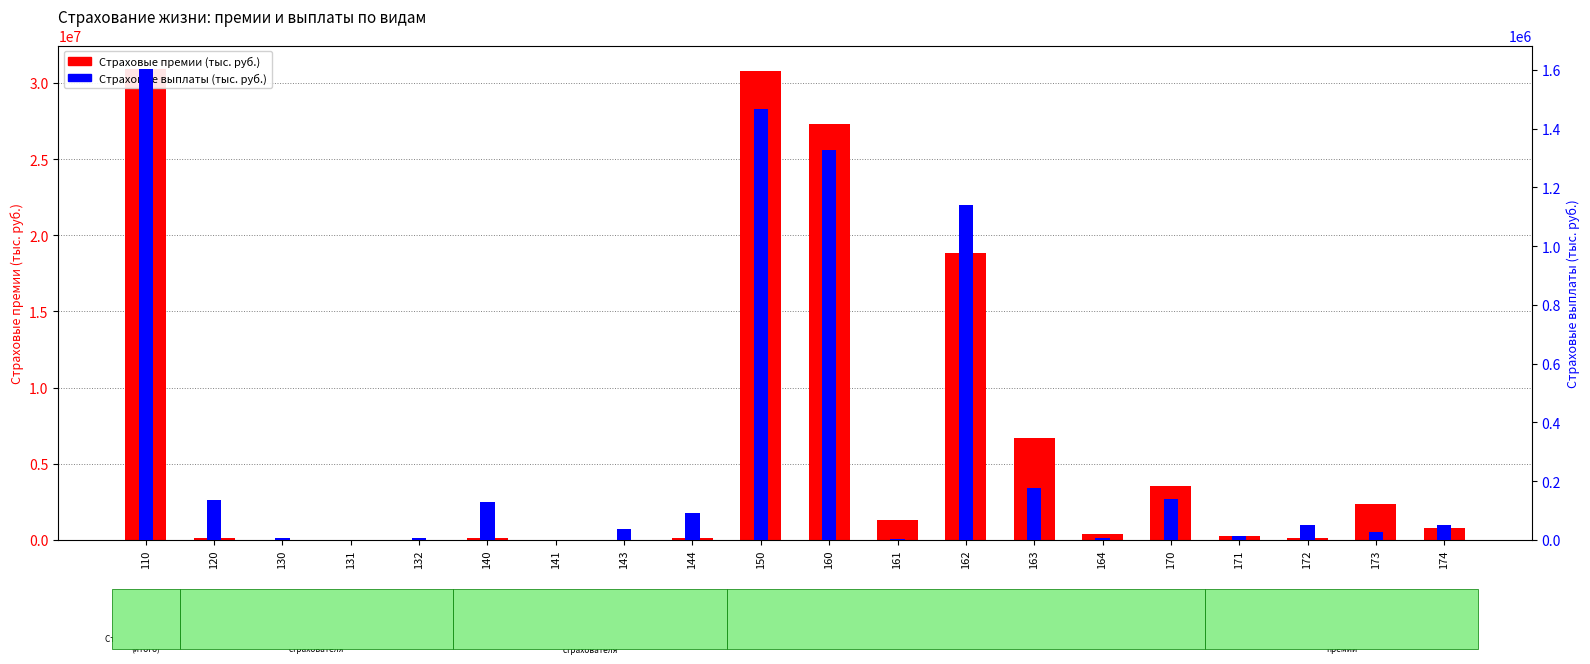

What is the total value across all series at 160?

28594436.3